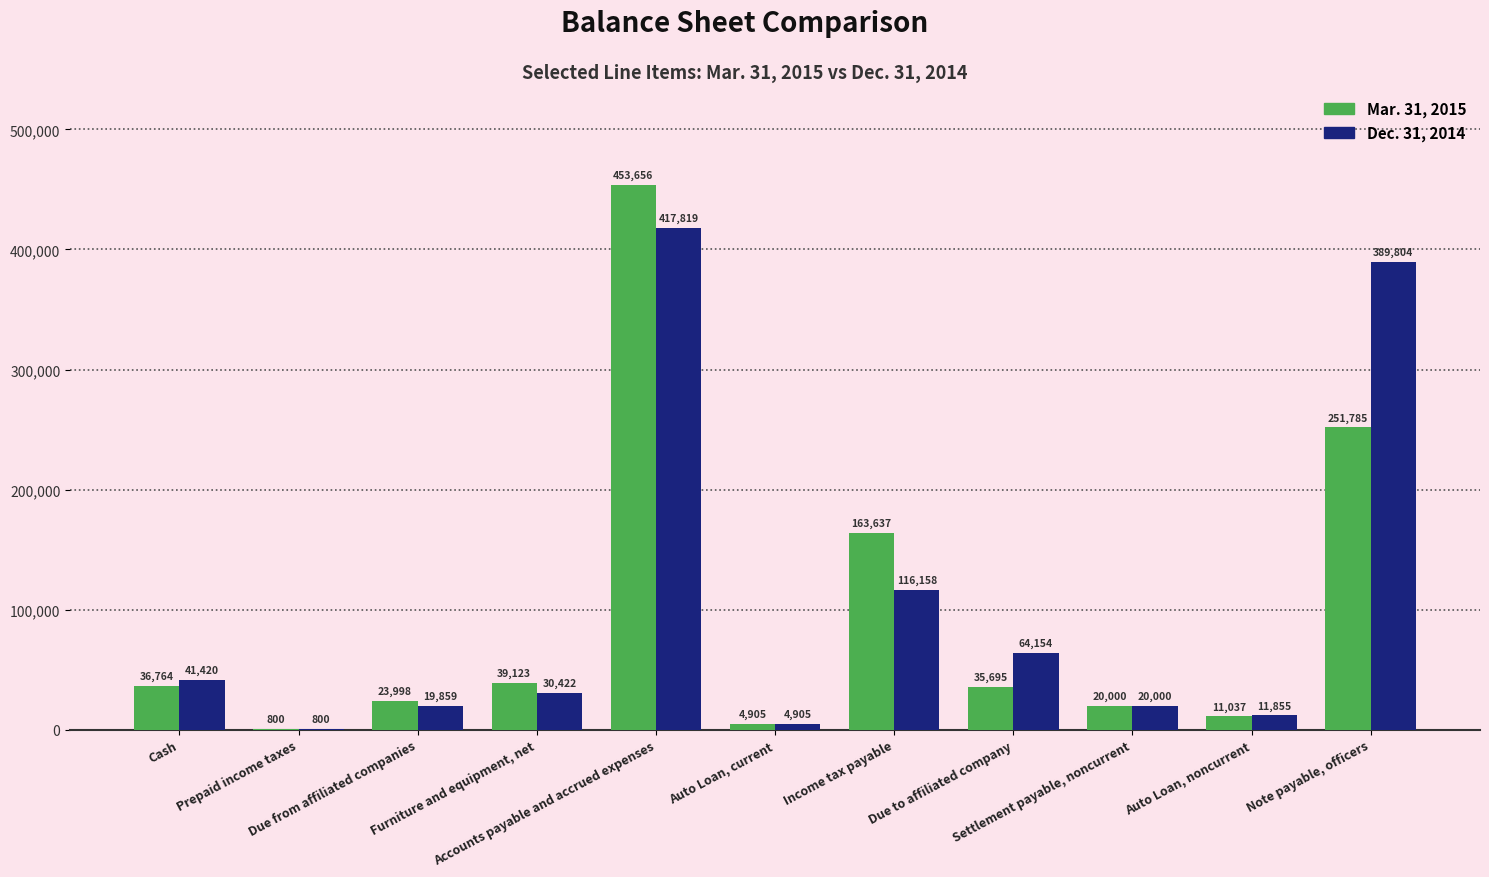

Which series has the largest total across all categories?

Dec. 31, 2014